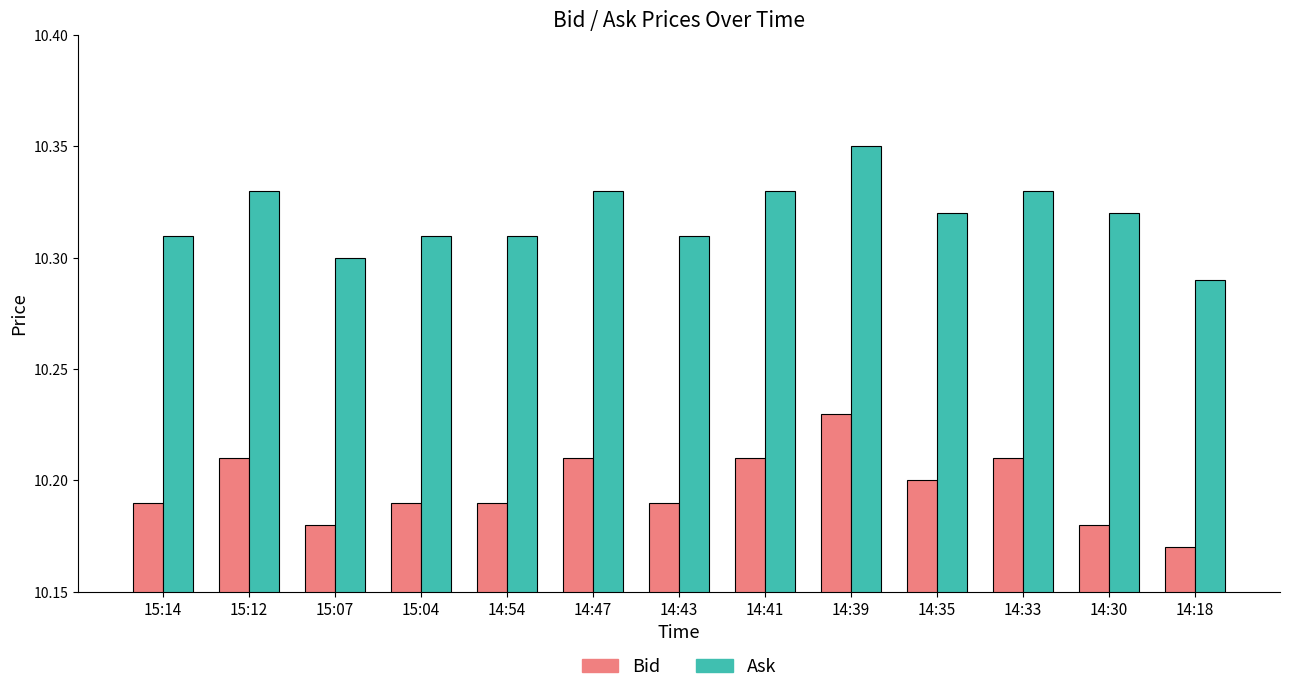

At which label does Bid reach its minimum?

14:18